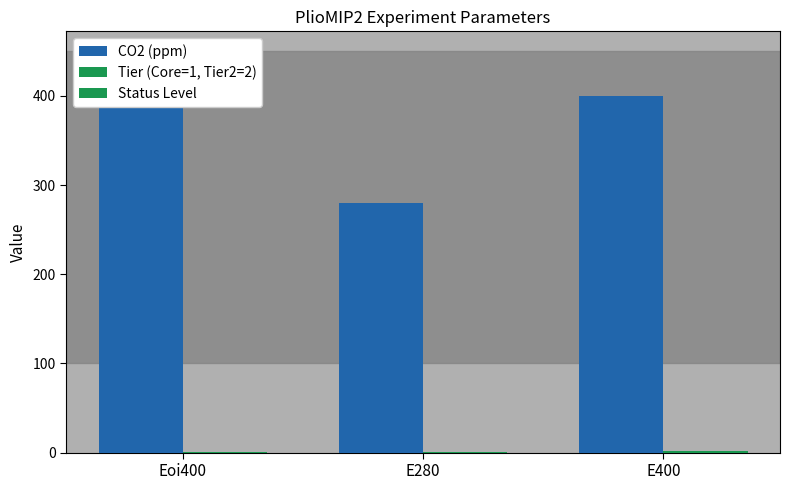

What are all the series names shown in the legend?

CO2 (ppm), Tier (Core=1, Tier2=2), Status Level